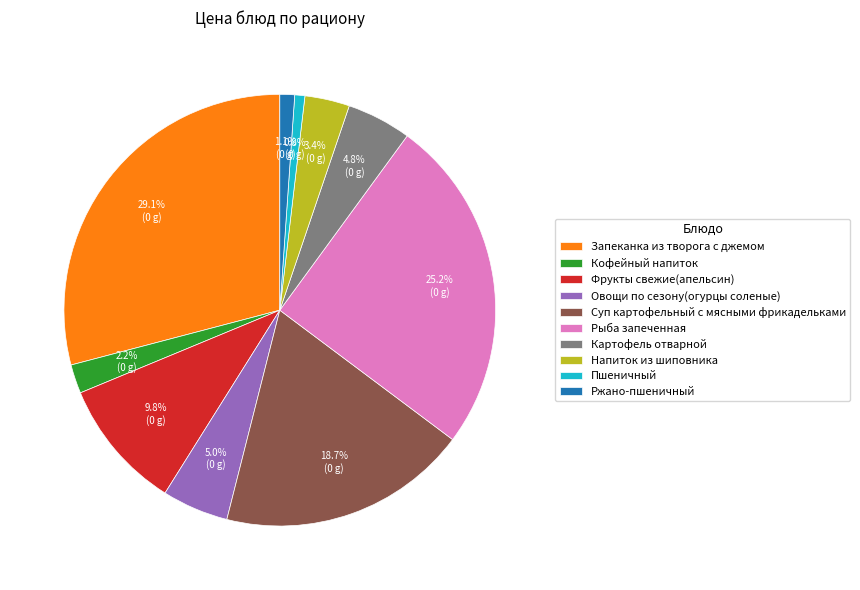

Is there a majority slice in this chart?

No